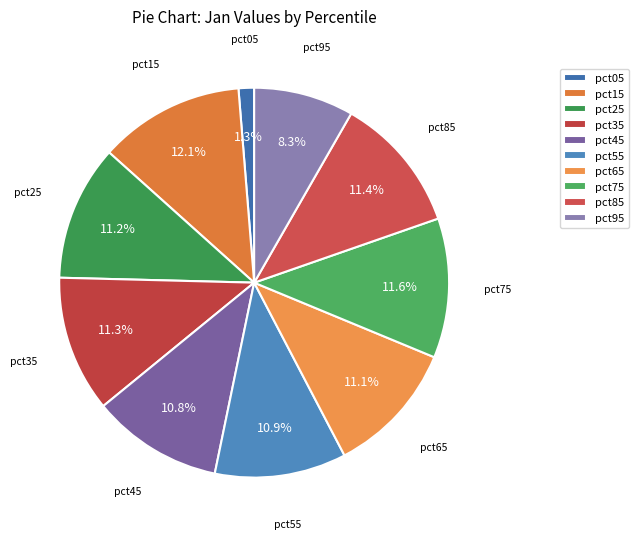

Is it true that pct25 is 1% of the pie?

False